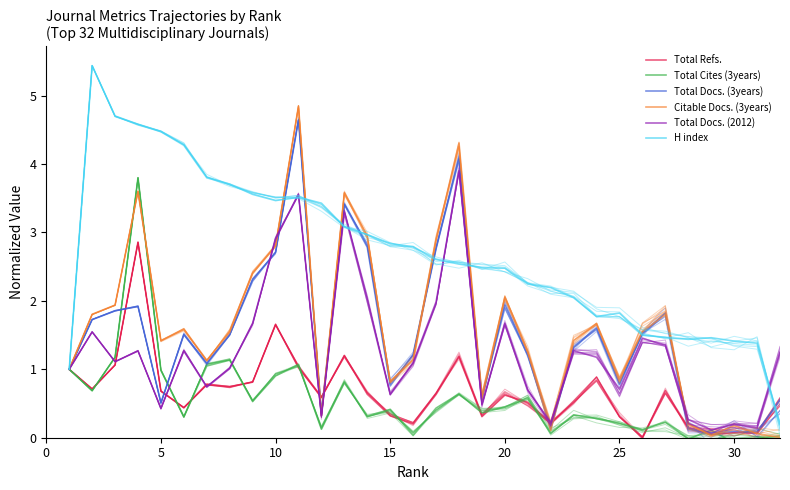

What is the value of the Total Cites (3years) point at the 8th from the left?

1.1